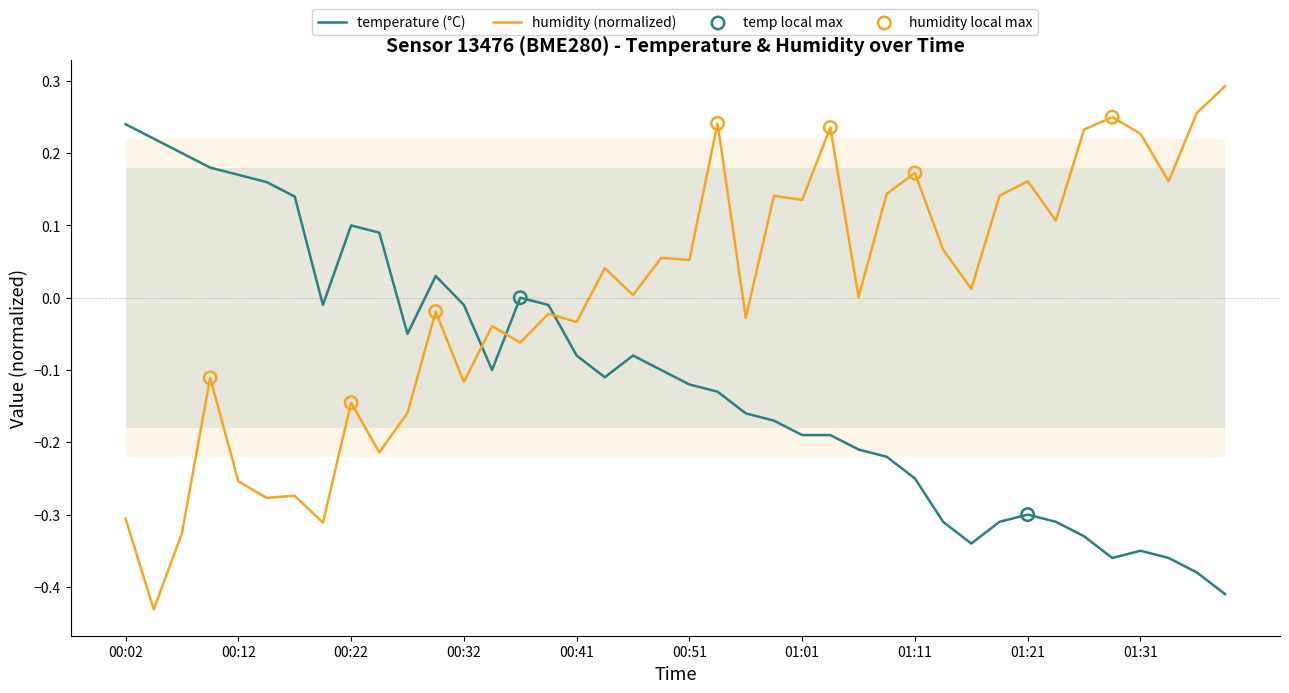

Which series reaches the maximum Y coordinate?

humidity